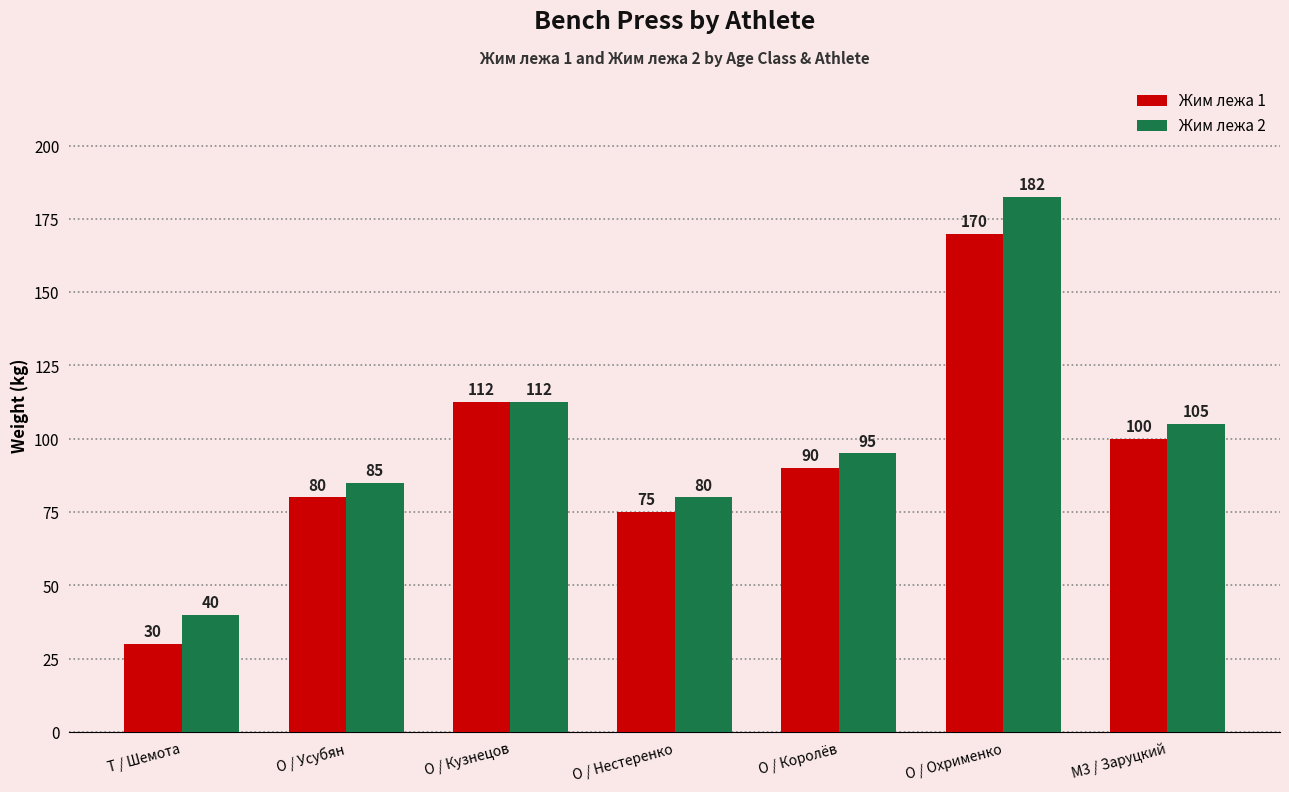

Is the value of Жим лежа 2 at O / Кузнецов greater than the value of Жим лежа 1 at T / Шемота?

Yes